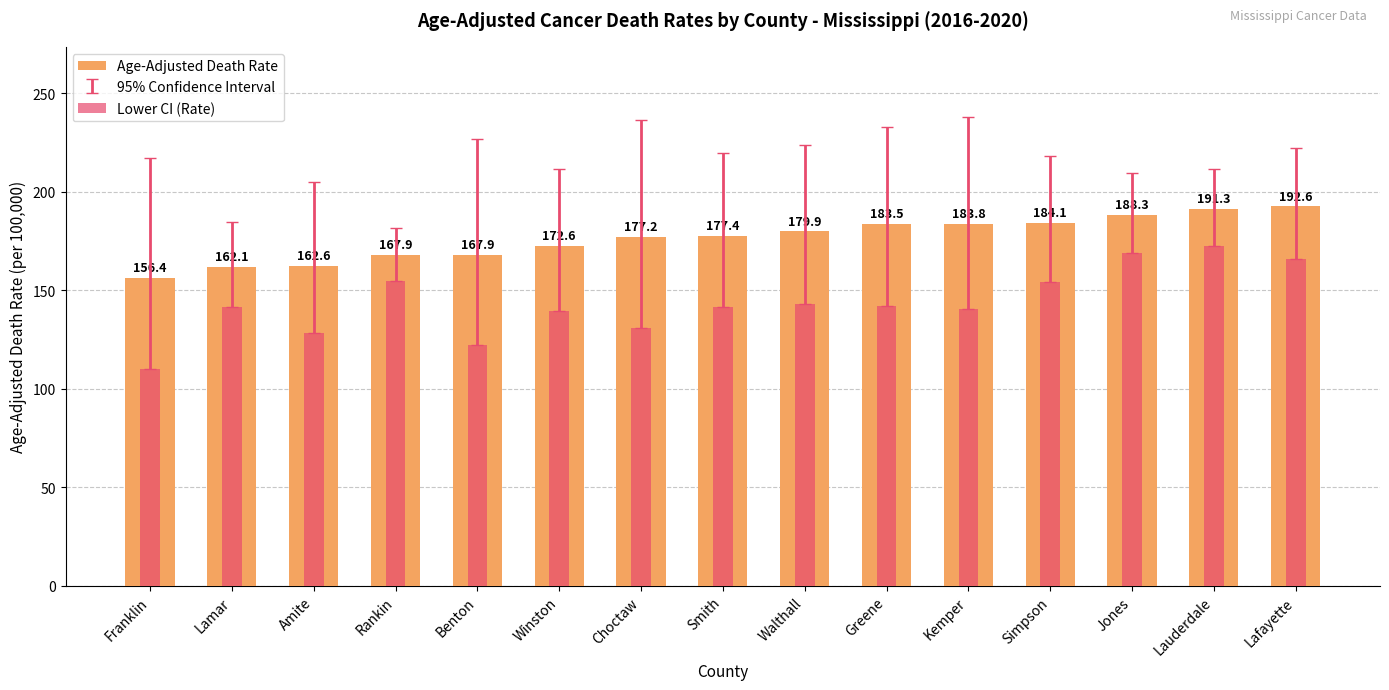

What is the value of the Age-Adjusted Death Rate bar at the 6th from the left?

172.6